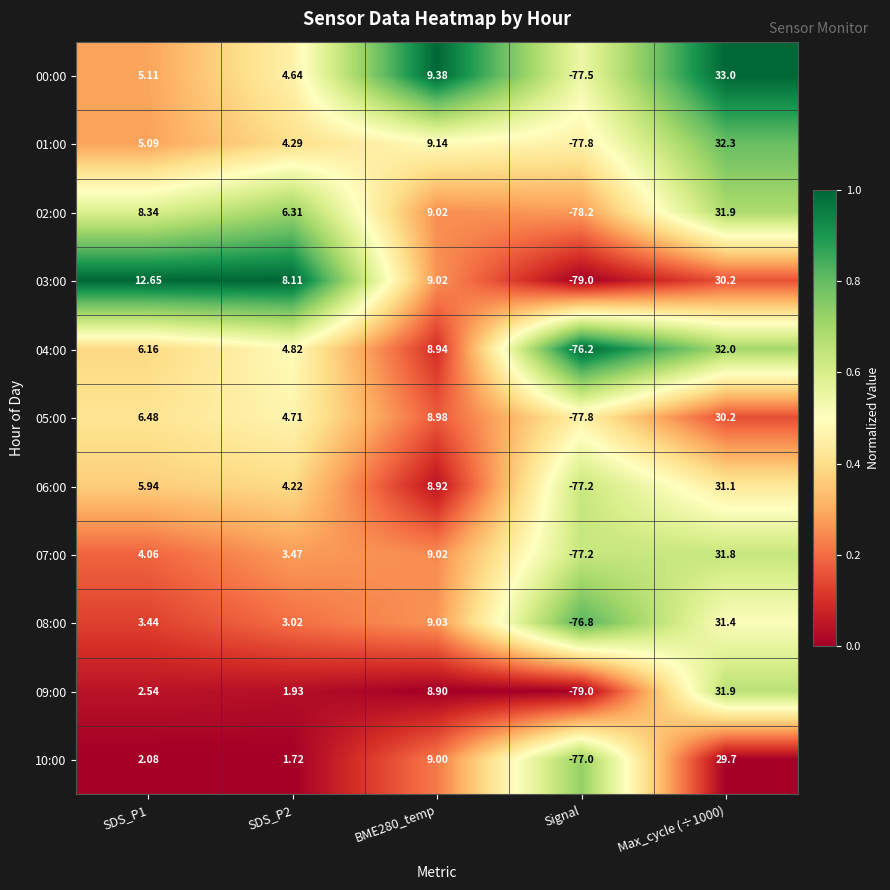

Which category has the lowest value in the 02:00 series?

Signal